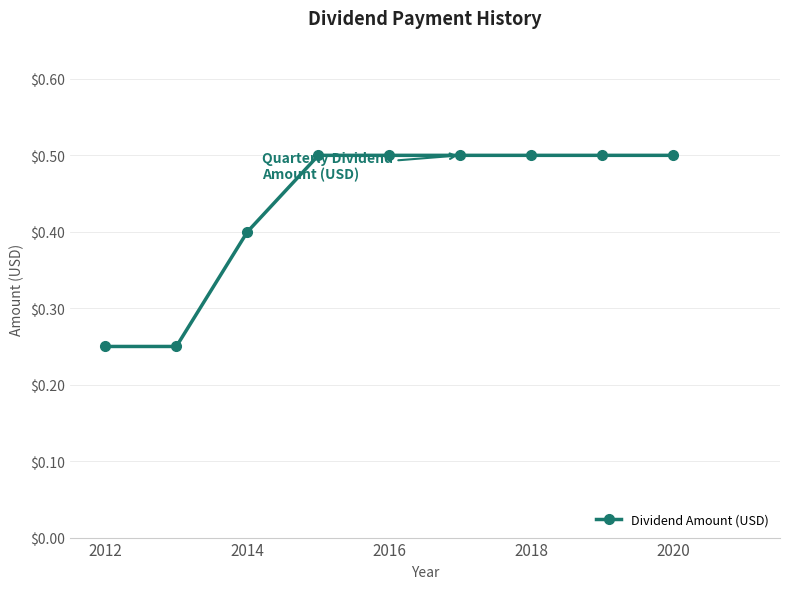

What is the sum of all values?

3.9